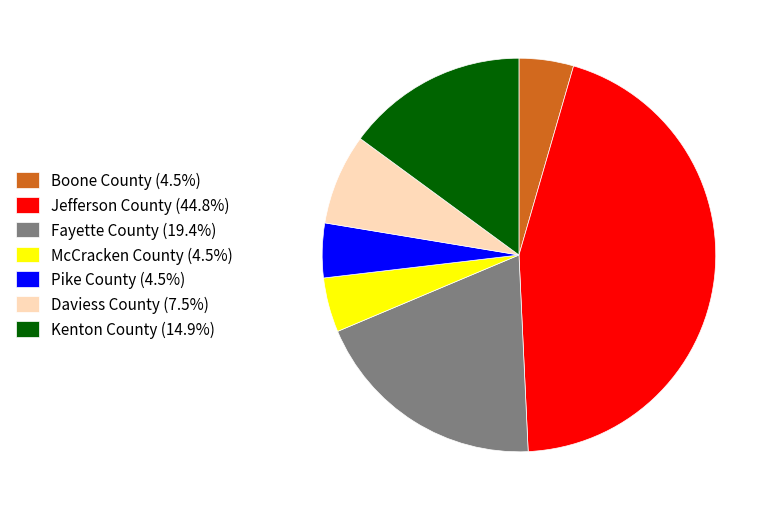

Count the number of slices in the pie.

7